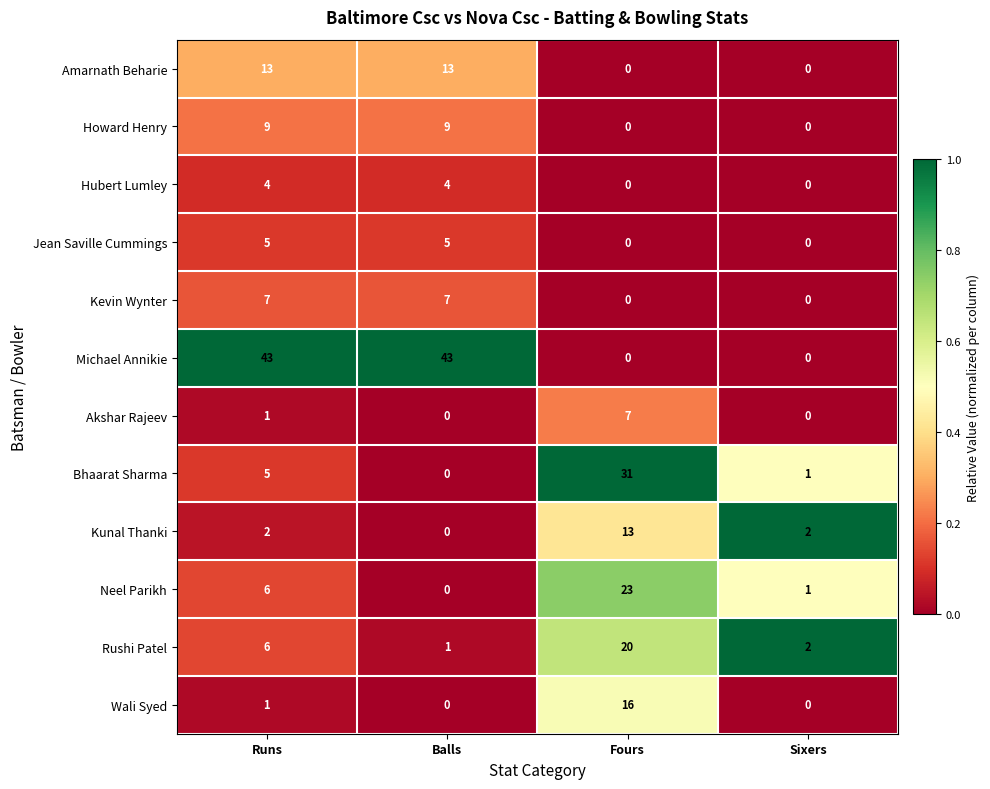

True or false: Wali Syed has a value of 1 at Runs.

True